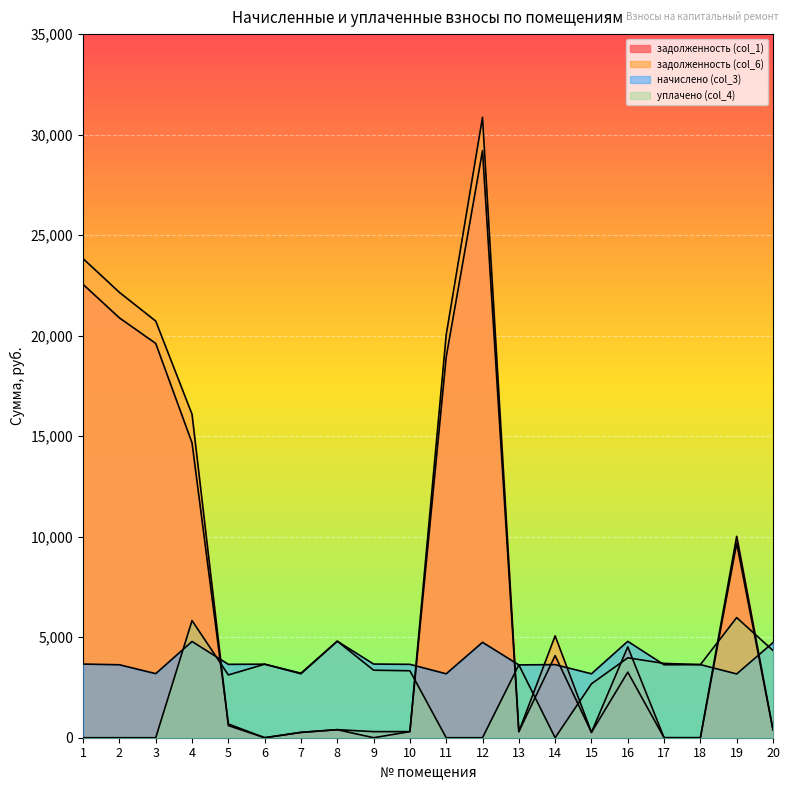

How many interior local peaks does the уплачено (col_4) series have?

6